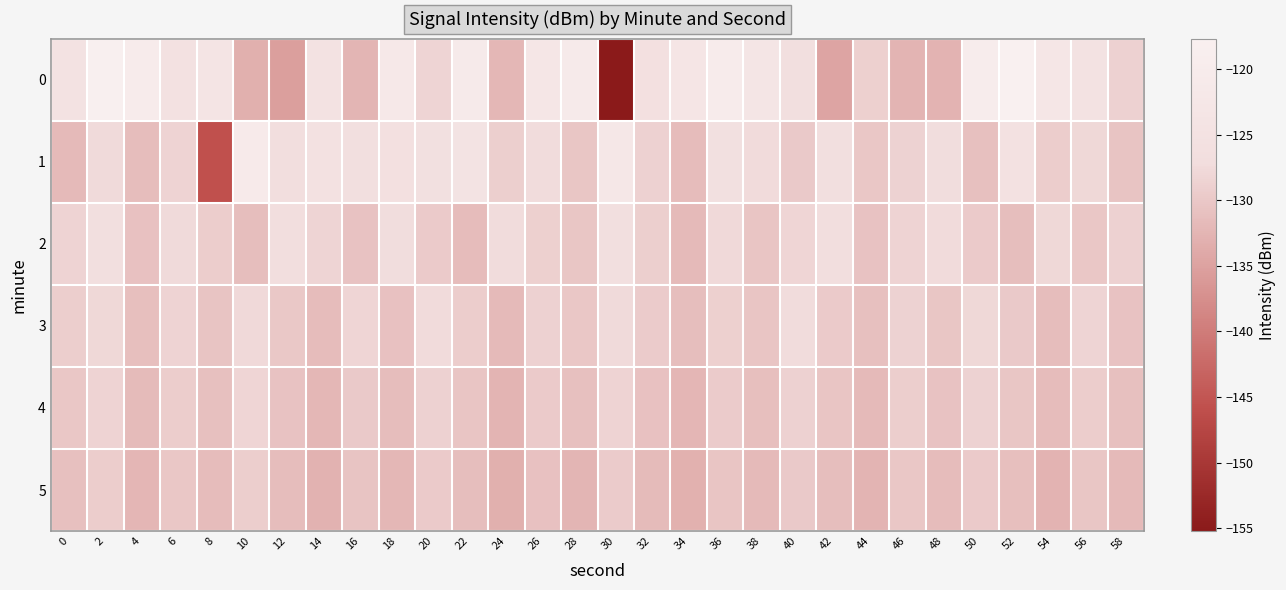

What is the spread (max minus min) of values at 56?

5.6